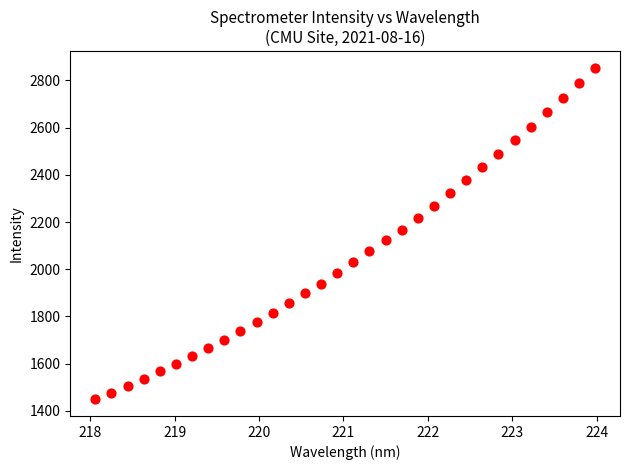

What is the range of X values (max minus min)?

5.9